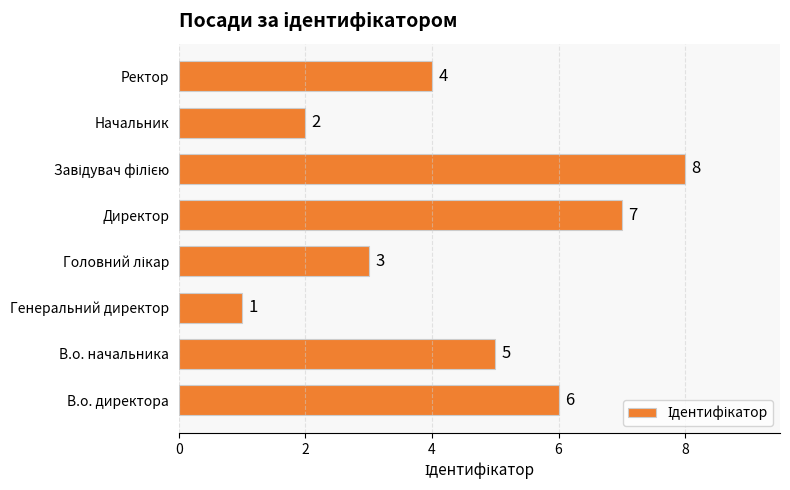

Which category has the lowest value across all series?

Генеральний директор